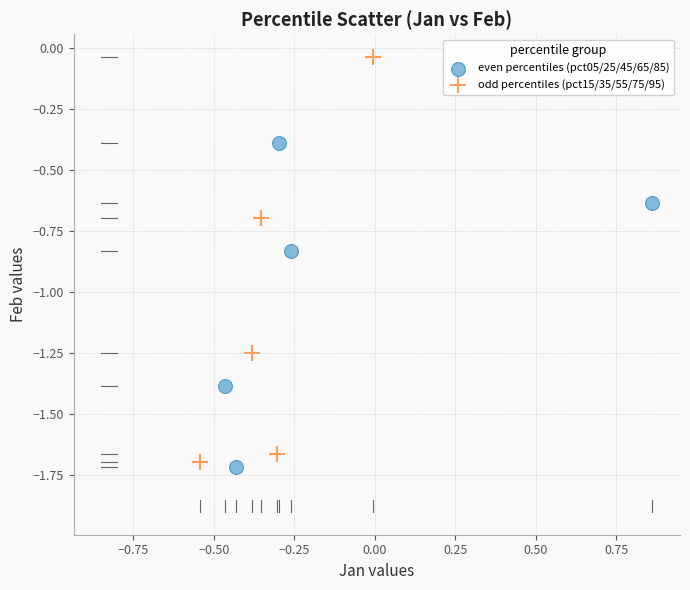

Which series contains the highest Y value?

odd percentiles (pct15/35/55/75/95)